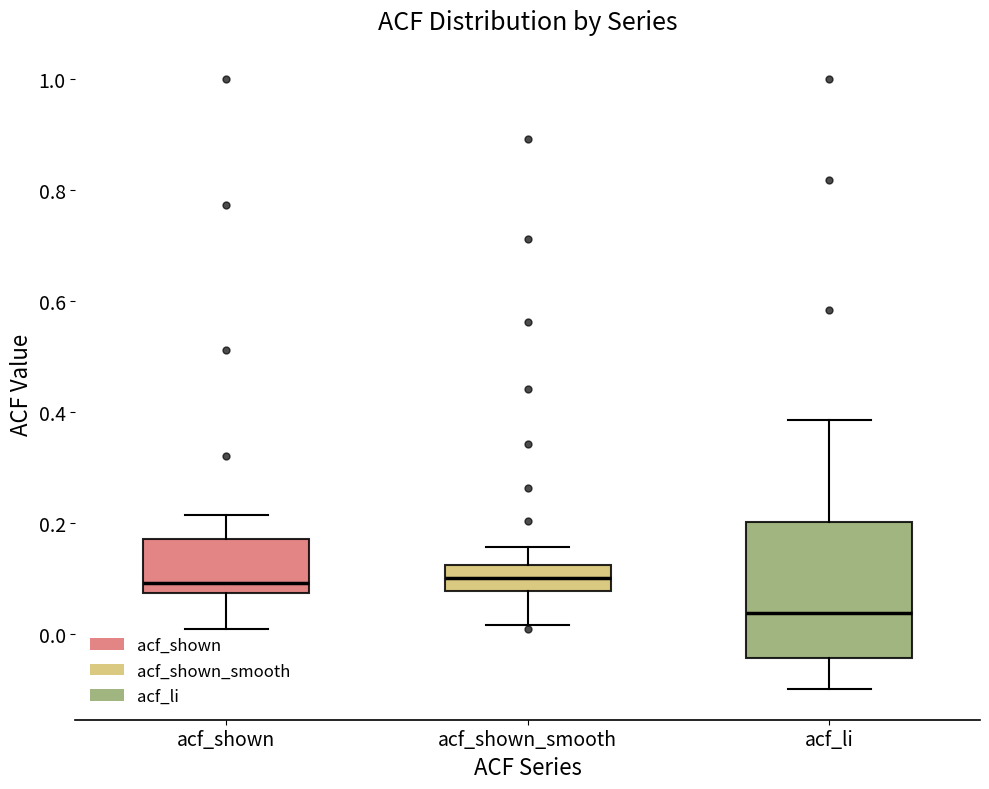

Reading left to right, transcribe this box plot: for each box, give where its median line is, the range the box spans, and where its two whiskers end, as read against the y-axis. The values are not printed on the chart, so give them approximately, as read against the axis.

acf_shown: median 0.10, box 0.08 to 0.18, whiskers 0.00 to 0.22
acf_shown_smooth: median 0.10, box 0.08 to 0.12, whiskers 0.02 to 0.16
acf_li: median 0.04, box -0.04 to 0.20, whiskers -0.10 to 0.38